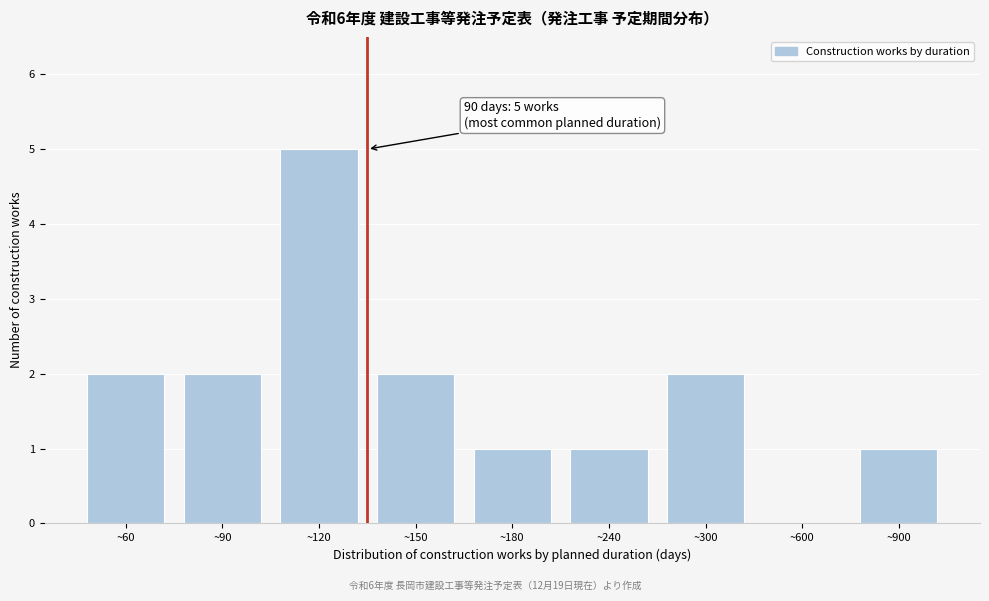

Reading right to left, extract all data points from this chart.

~900=1	~600=0	~300=2	~240=1	~180=1	~150=2	~120=5	~90=2	~60=2